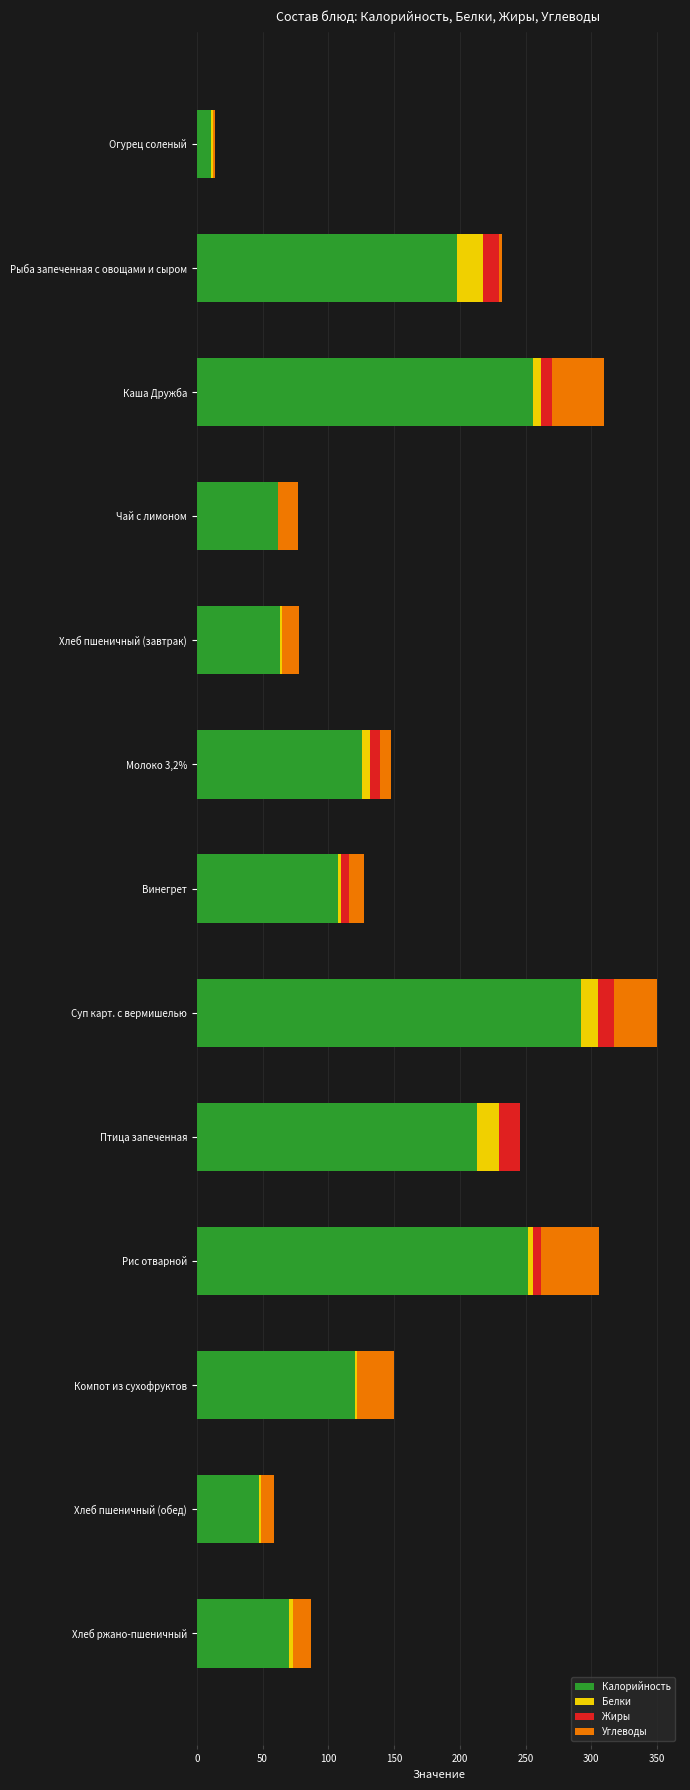

Count the number of categories in the chart.

13